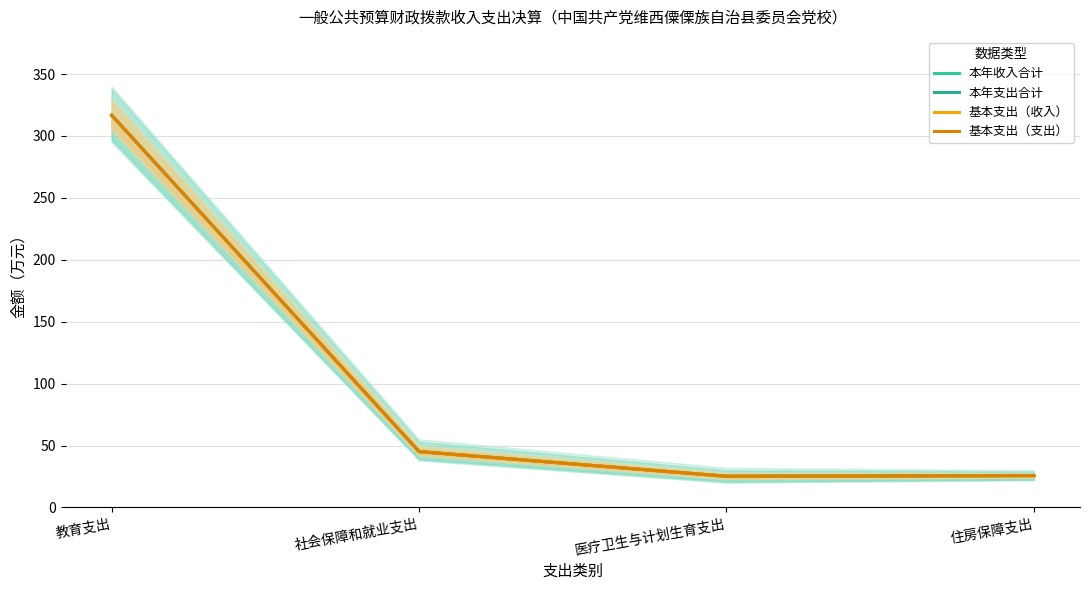

What is the total value across all series at 医疗卫生与计划生育支出?

100.8